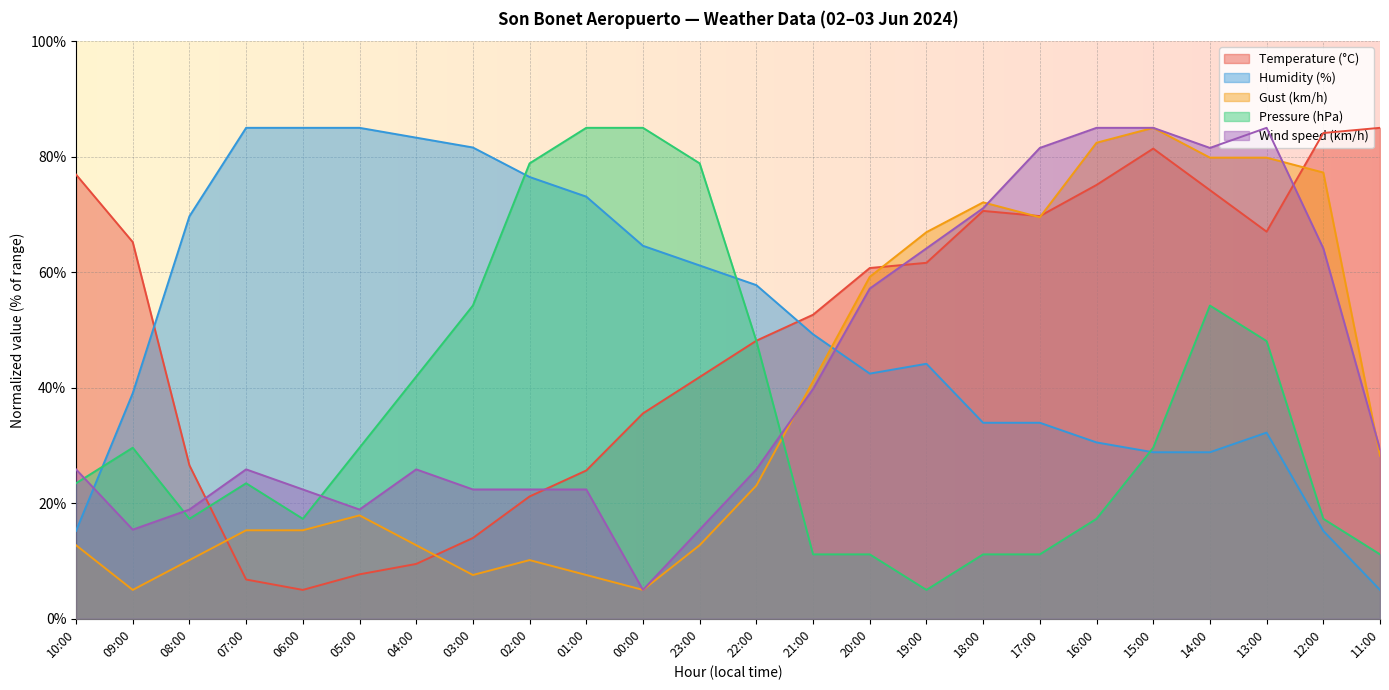

At how many categories does at least one series exceed 50?

24